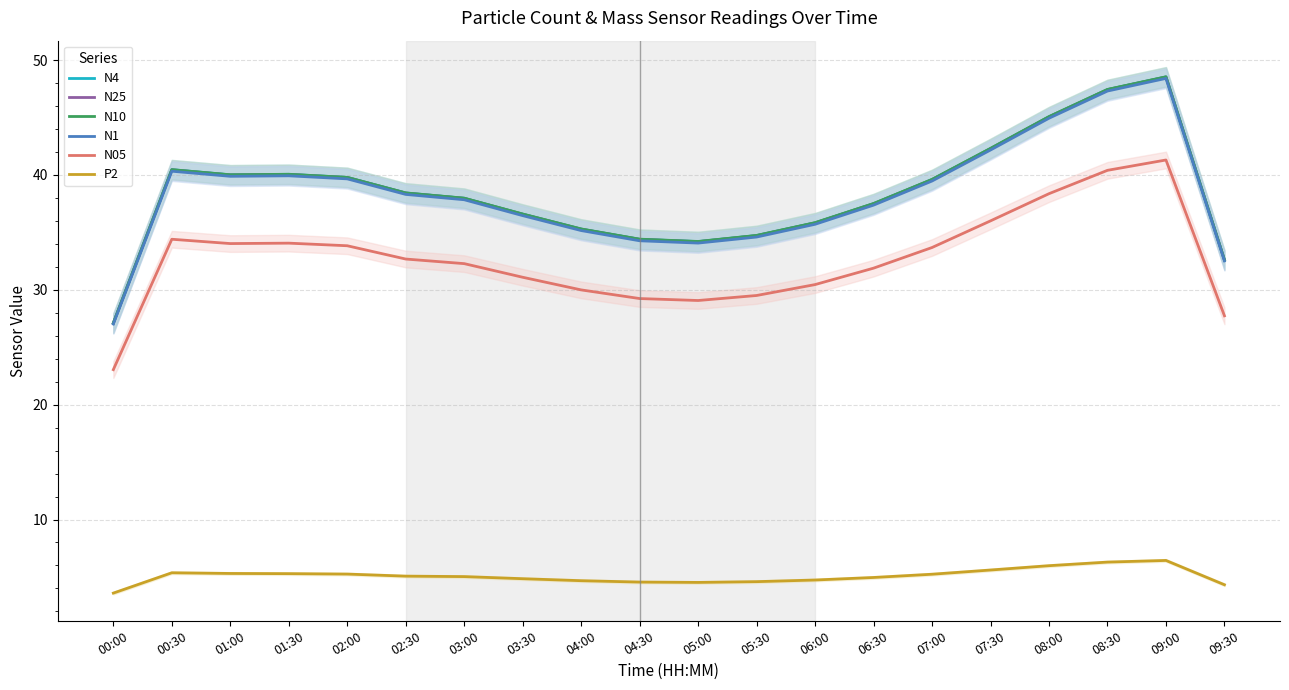

Is it true that N10 equals 40.5 at 00:30?

True